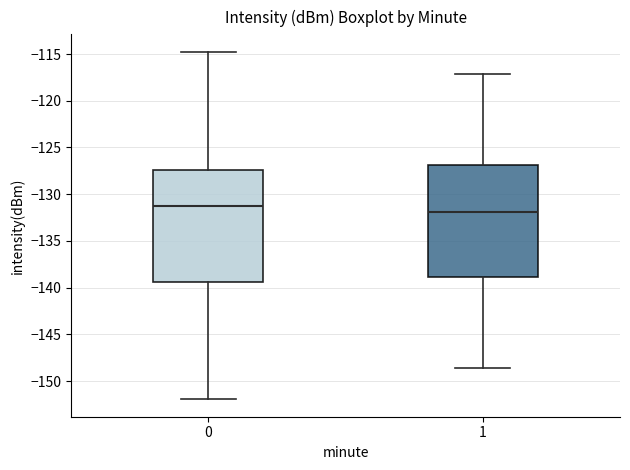

Which box's median line is the highest?

0